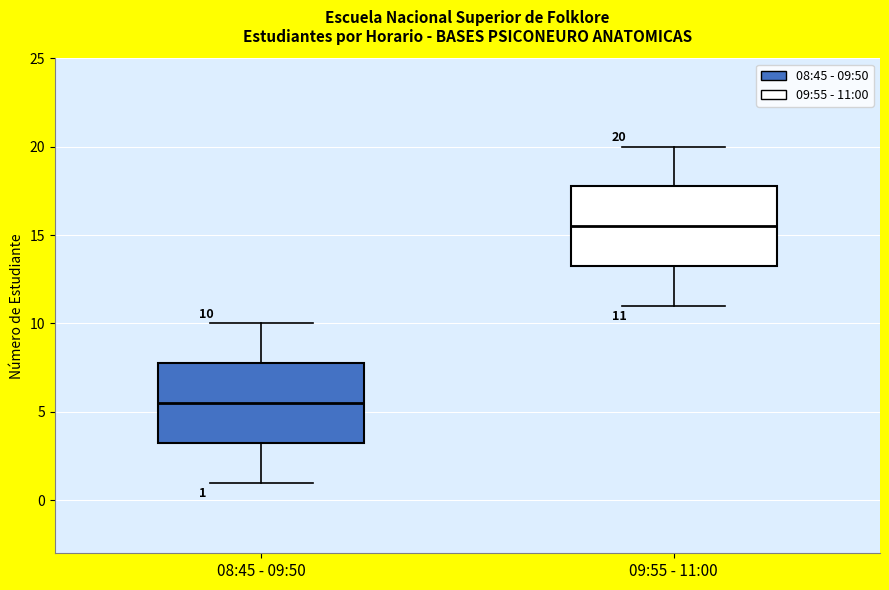

Which box's median line is the highest?

09:55 - 11:00